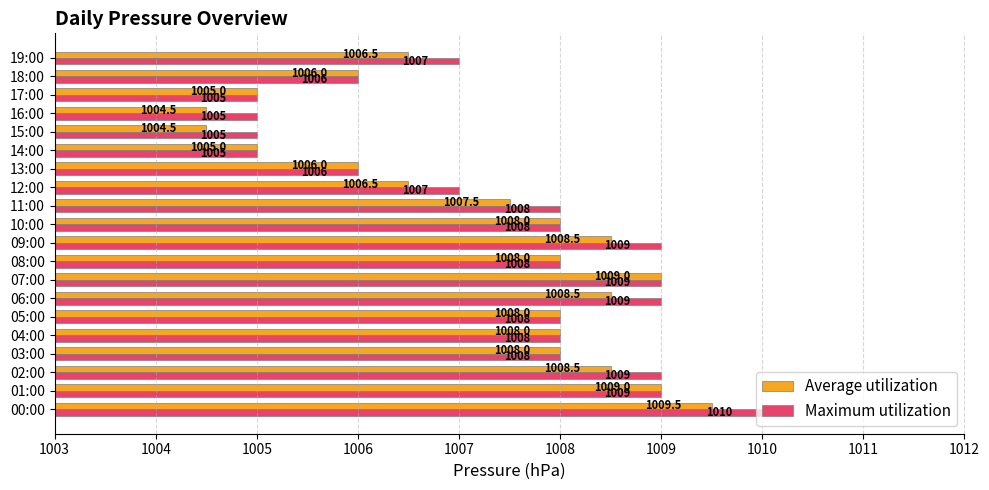

What are all the series names shown in the legend?

Average utilization, Maximum utilization